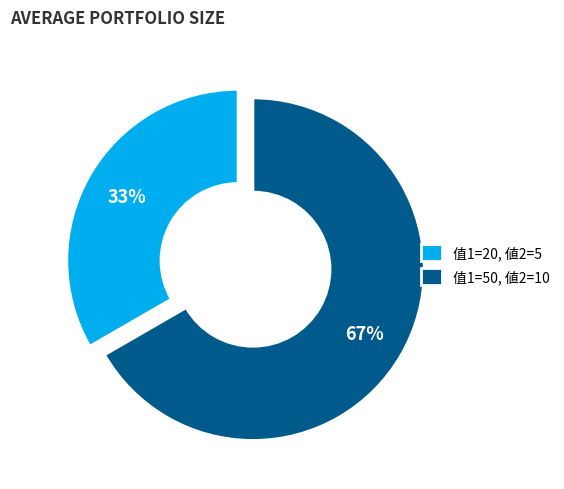

To the nearest percent, what is the average slice percentage?

50%